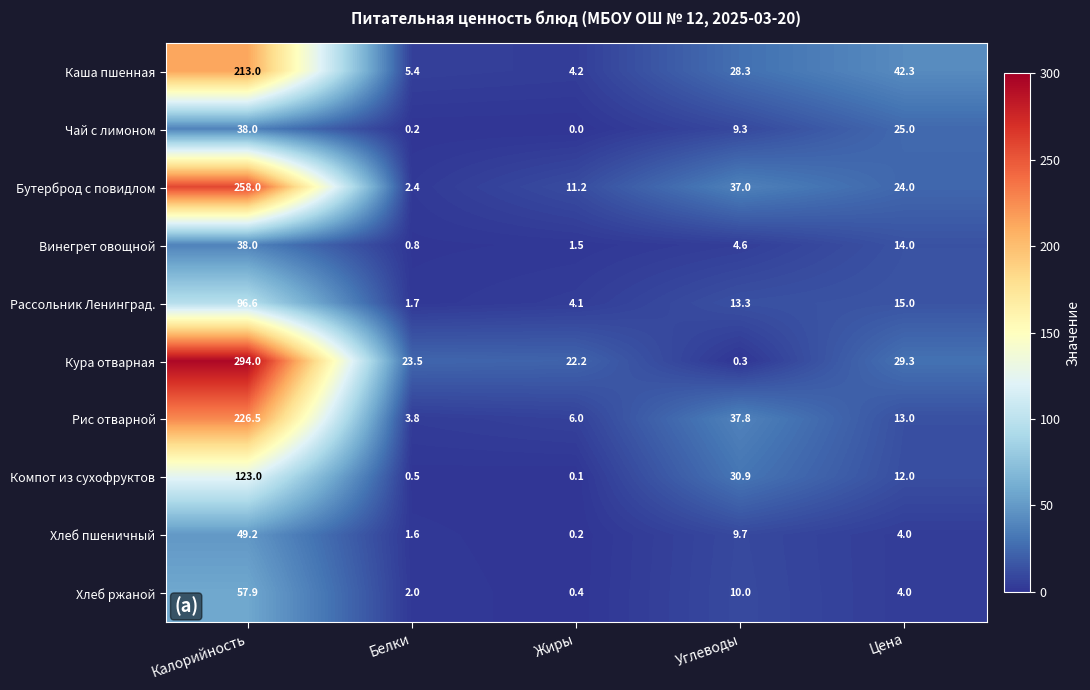

Which series changed the most between Белки and Жиры?

Бутерброд с повидлом